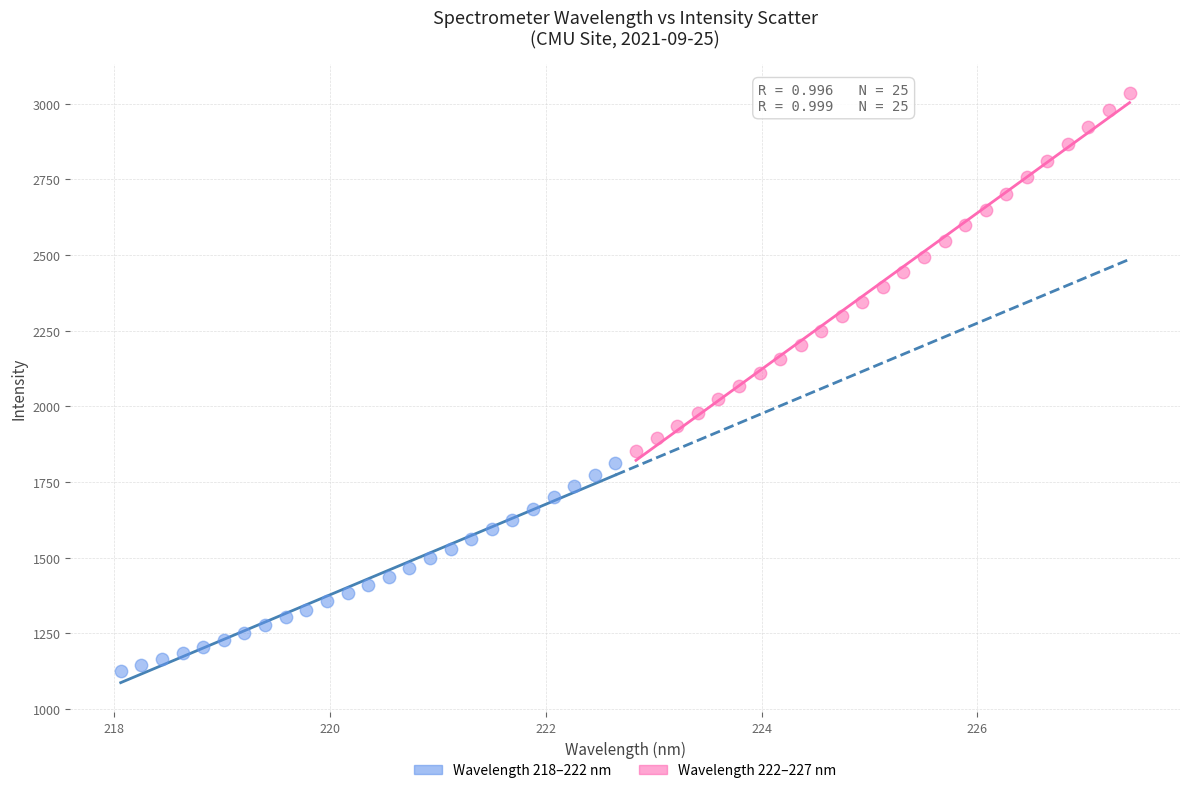

Which series reaches the minimum Y coordinate?

Wavelength 218–222 nm